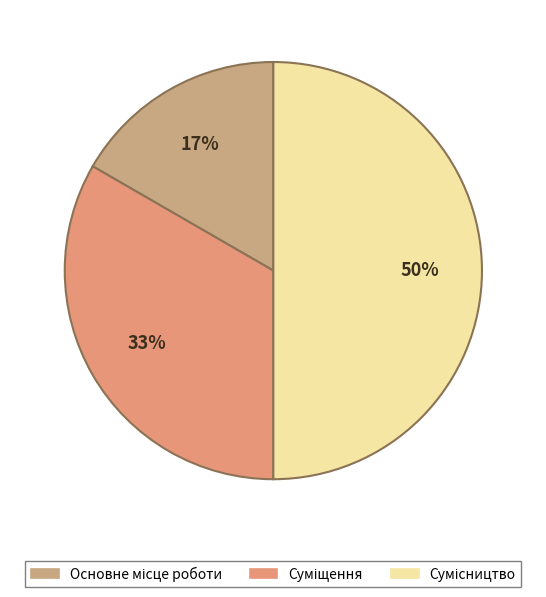

Count the number of slices in the pie.

3